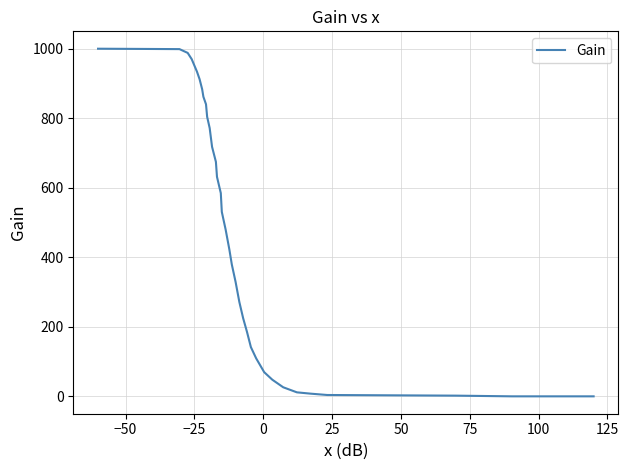

What is the difference between the maximum and minimum values?

1000.0